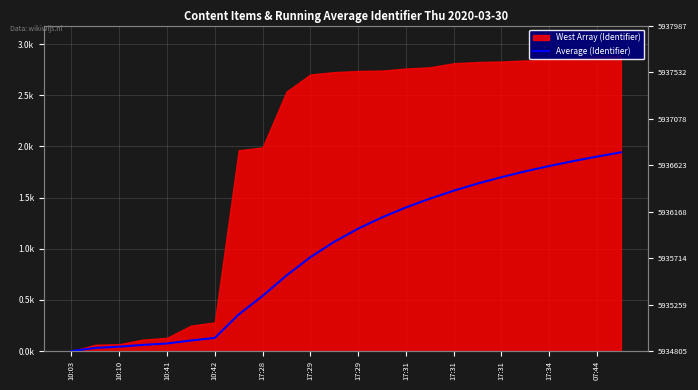

At which label does the data first exceed 1196?

17:29